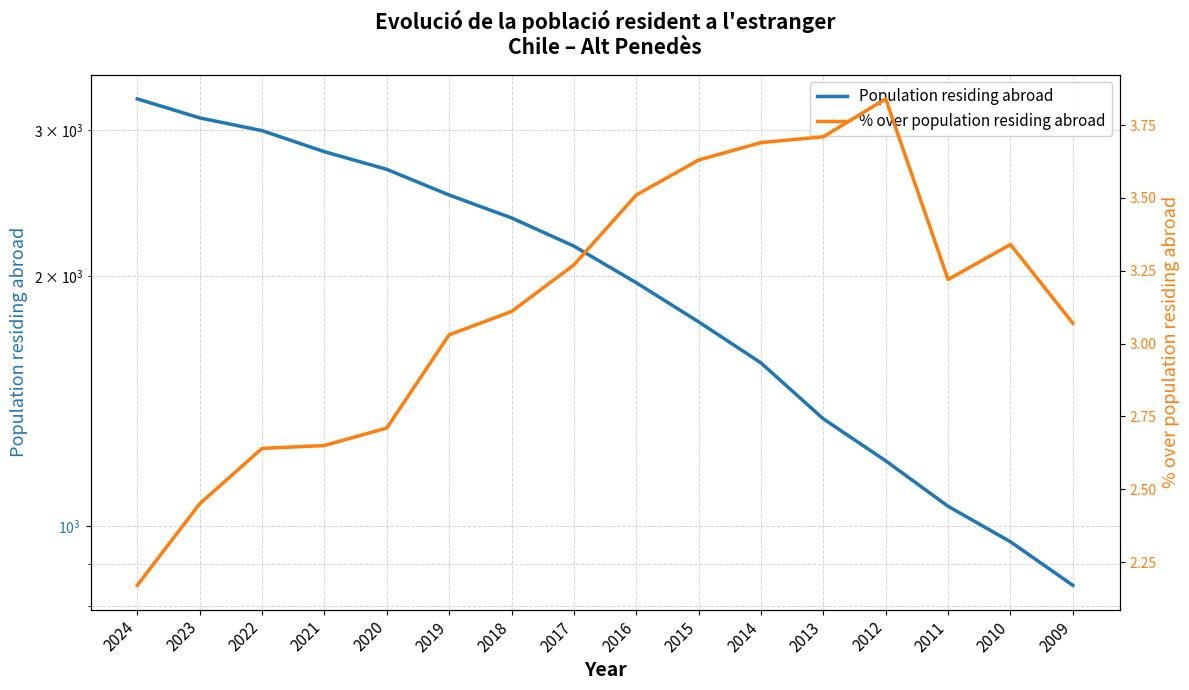

What is the difference between the second highest and second lowest values in the % over population residing abroad series?

1.3